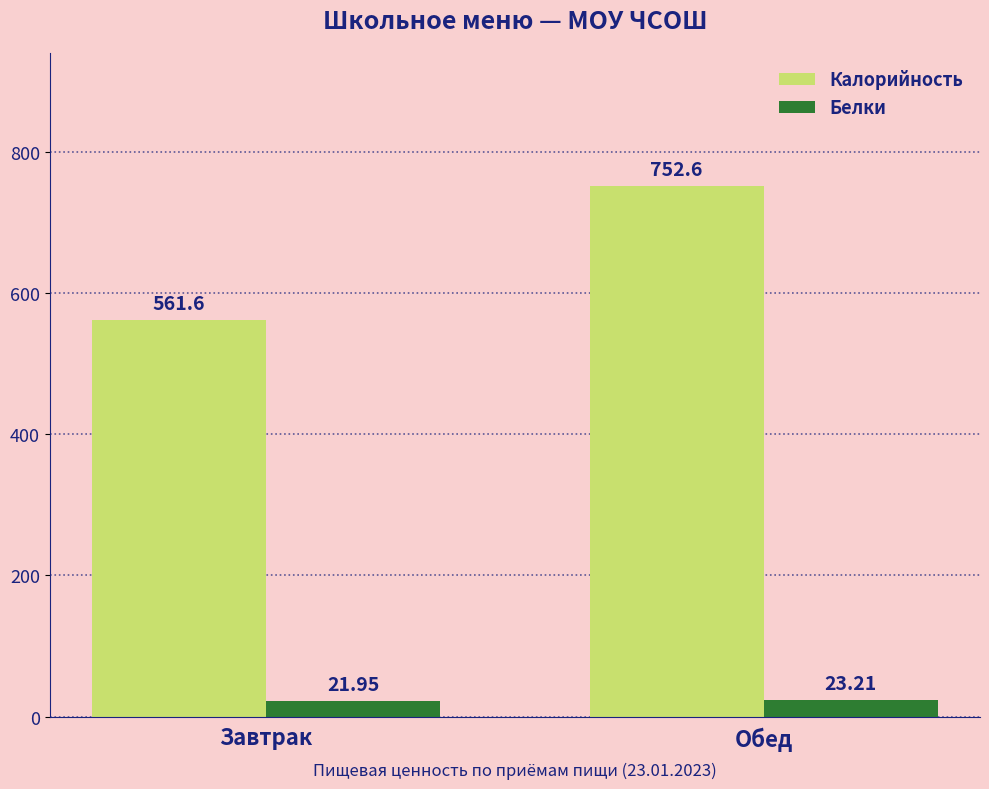

Between Завтрак and Обед, which series saw the biggest shift?

Калорийность